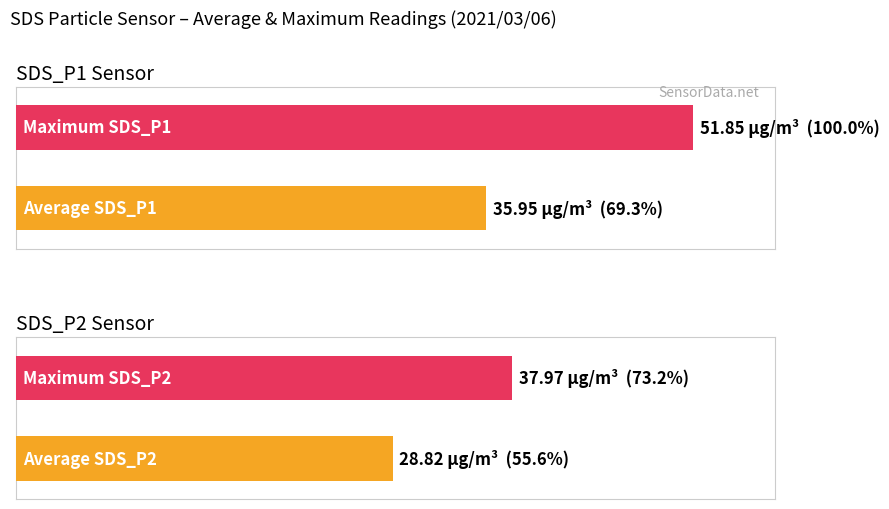

What are all the series names shown in the legend?

SDS_P1, SDS_P2